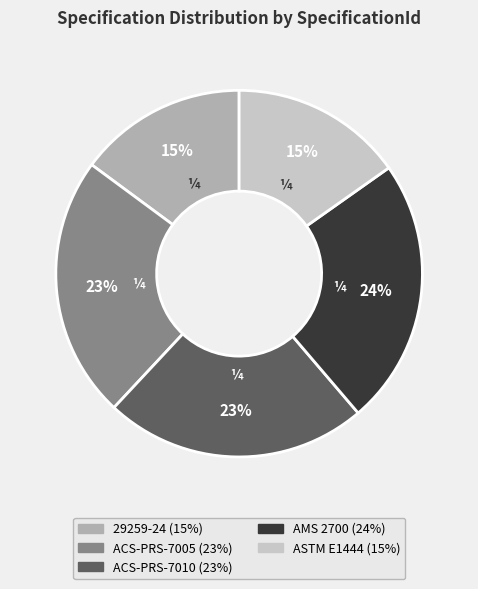

Is it true that 29259-24 is 22% of the pie?

False